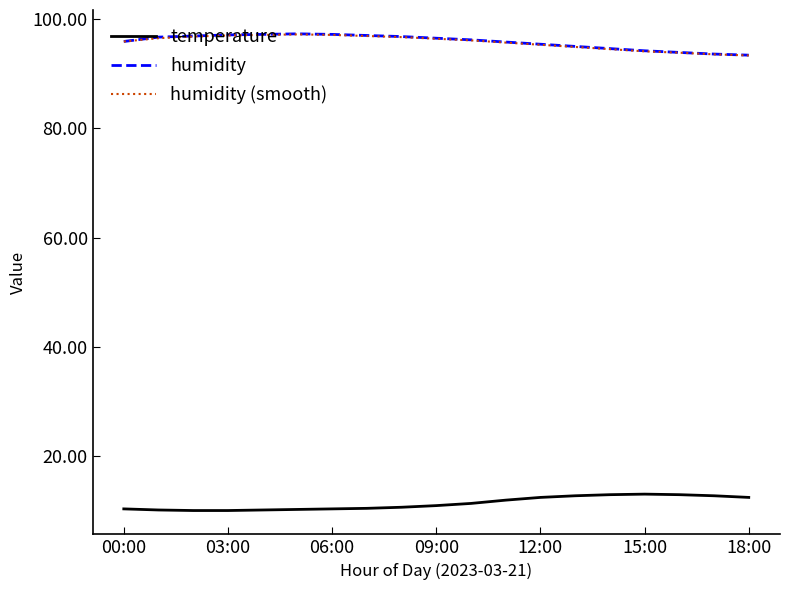

Count the number of categories in the chart.

19